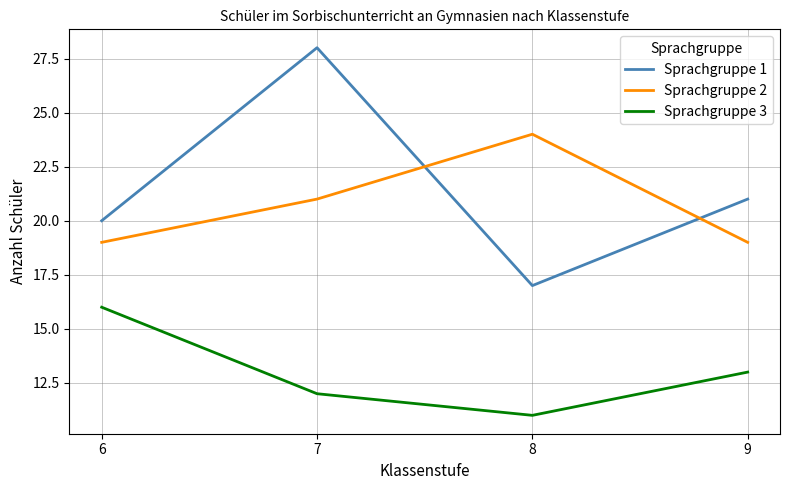

Is the value of Sprachgruppe 1 at 6 greater than the value of Sprachgruppe 2 at 6?

Yes